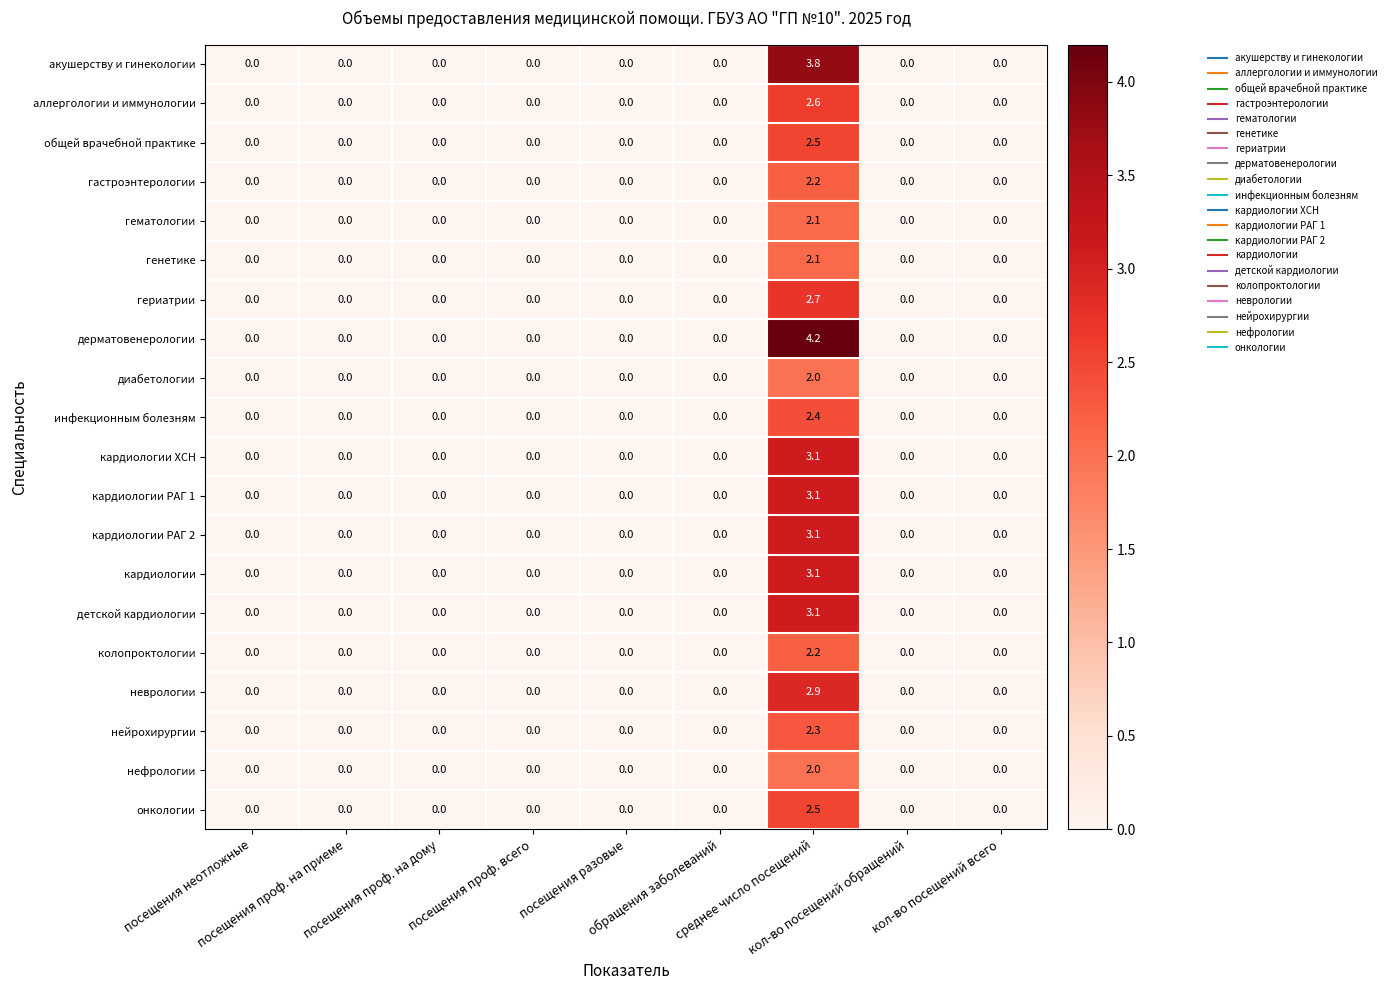

What is the maximum value shown in the chart?

4.2